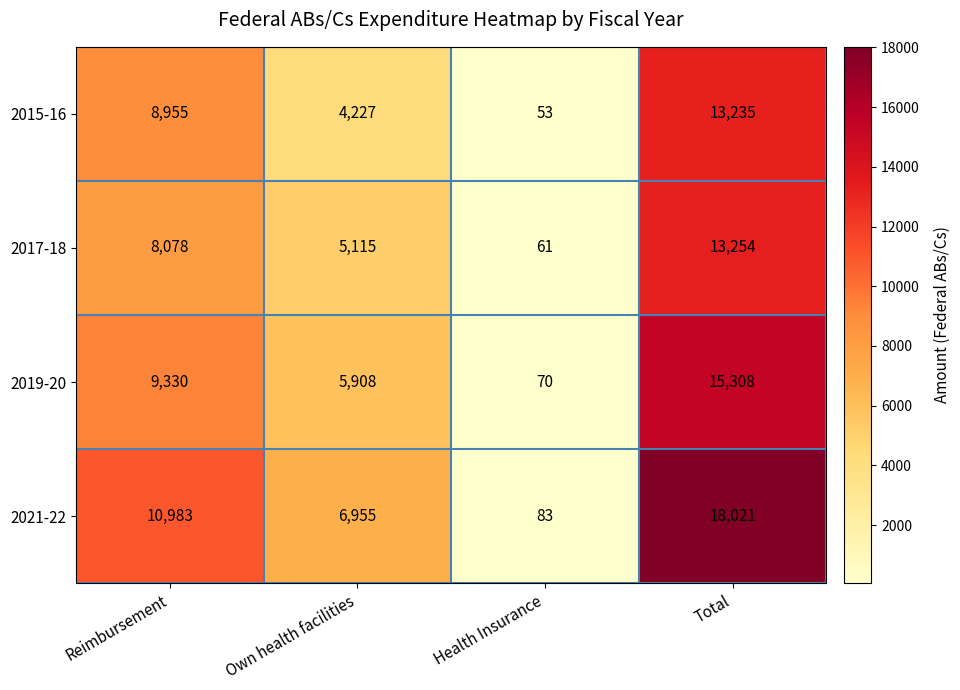

What is the difference between the 2019-20 values at Reimbursement and Total?

5978